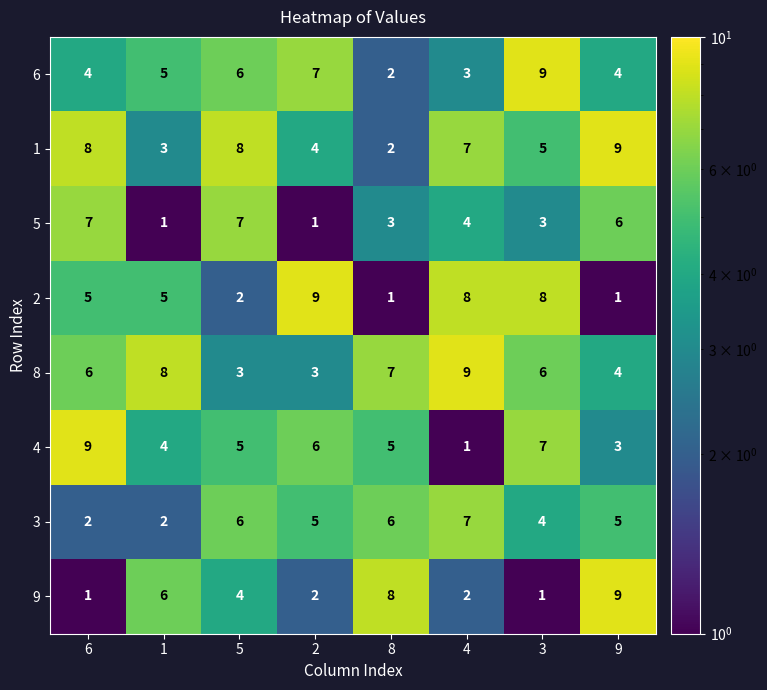

Is it true that 5 equals 0 at 2?

False